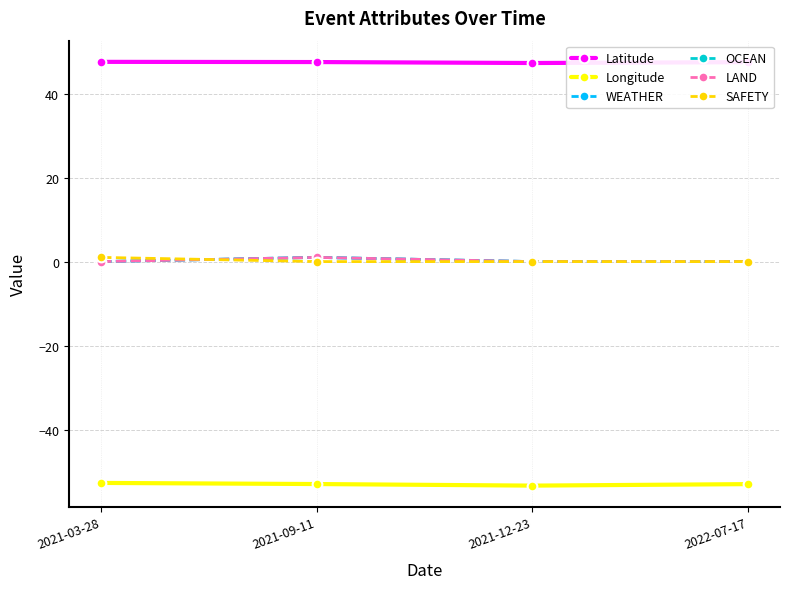

What is the maximum value for Latitude?

47.6